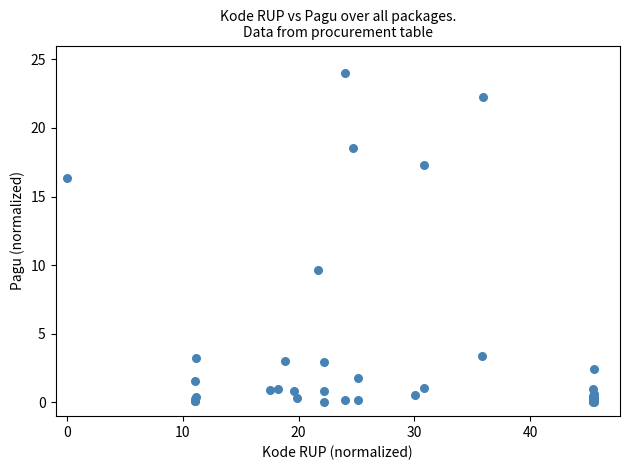

What Y value in the scatter plot is closest to 12?

9.6